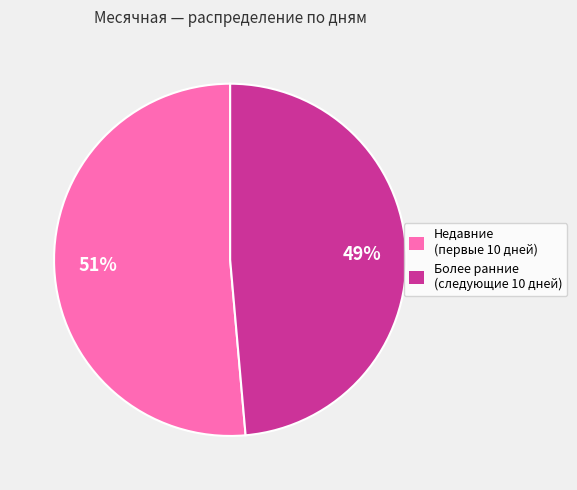

To the nearest percent, what percentage of the pie is Недавние (первые 10 дней)?

51%